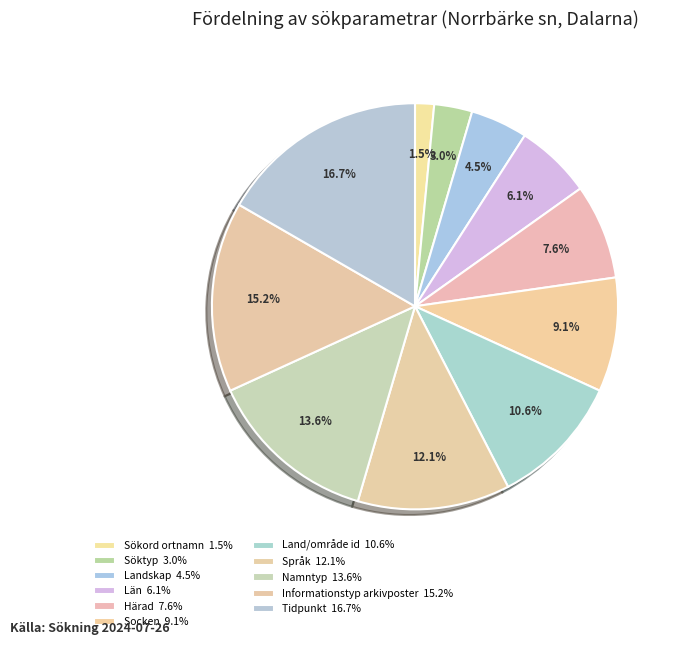

Combined, what portion of the pie is Landskap and Socken?

13.6%